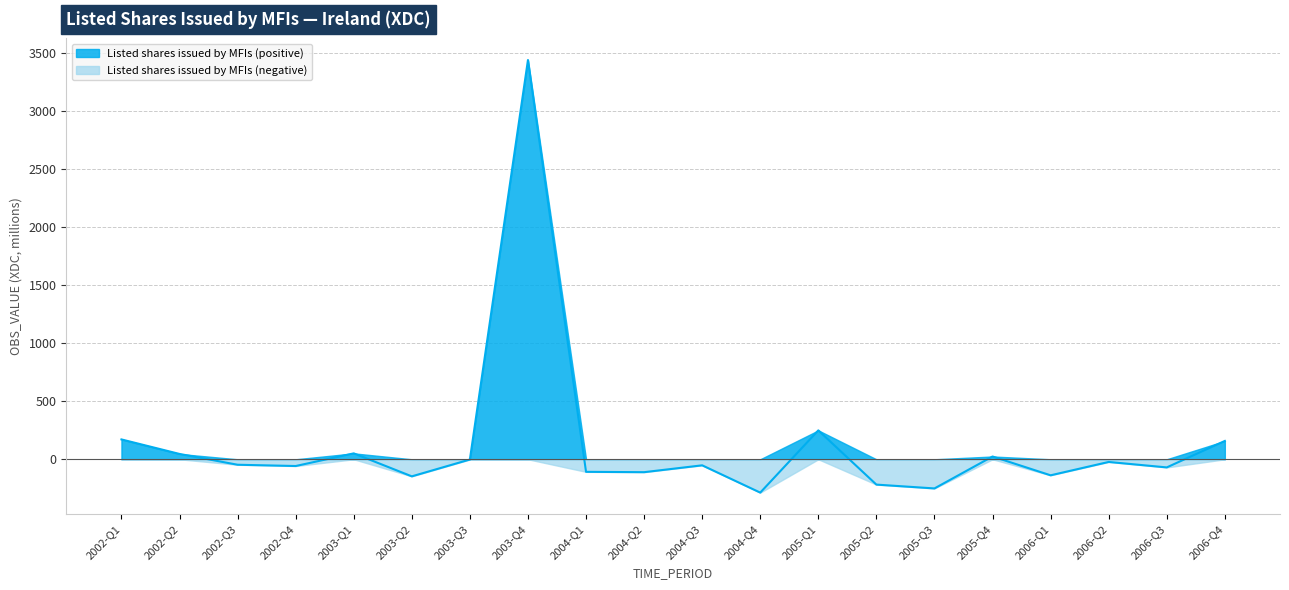

What is the maximum value shown in the chart?

3438